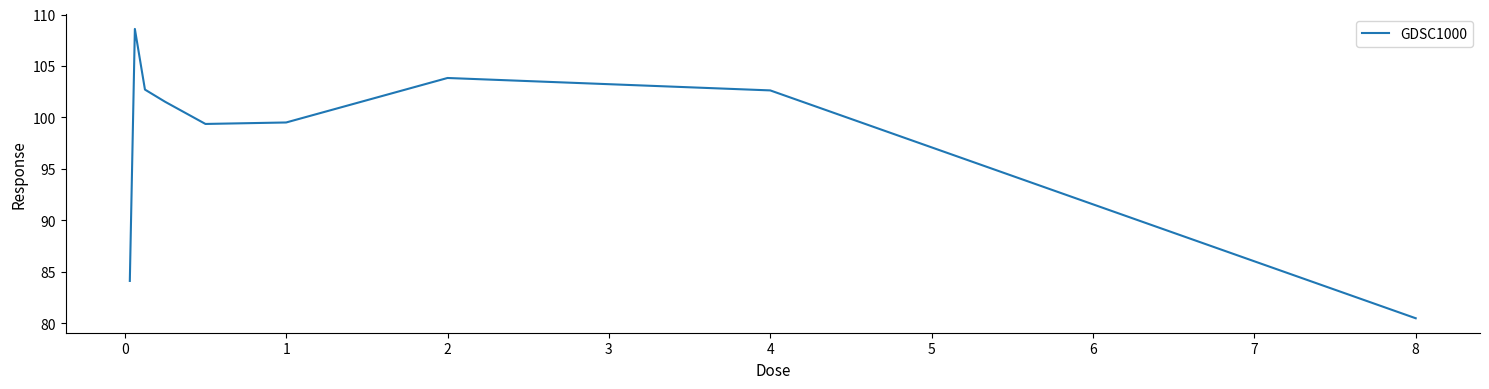

What is the difference between the maximum and minimum values?

28.1